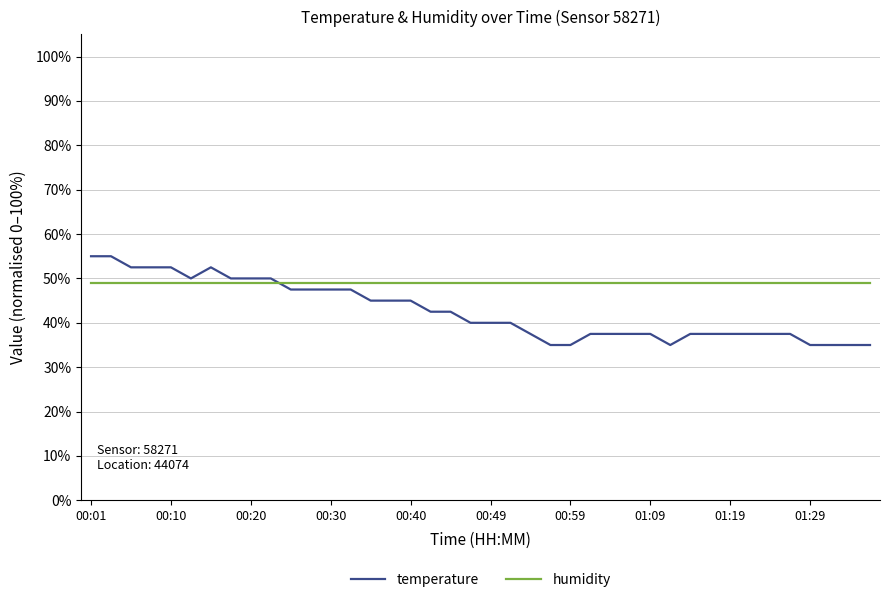

What is the greatest value displayed?

55.0